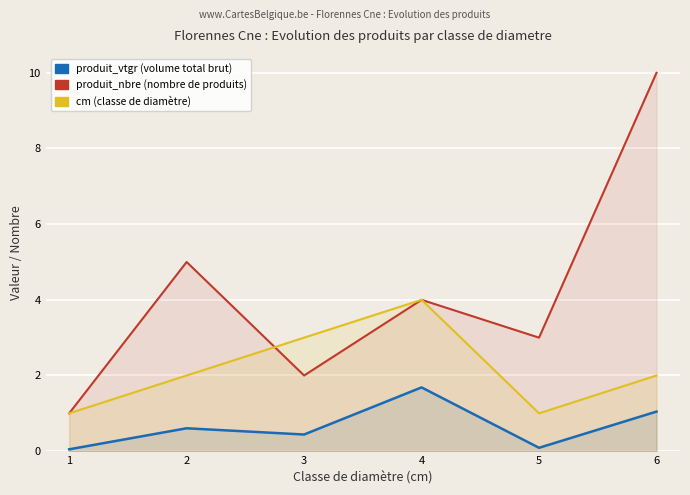

How many interior local valleys does the produit_nbre series have?

2